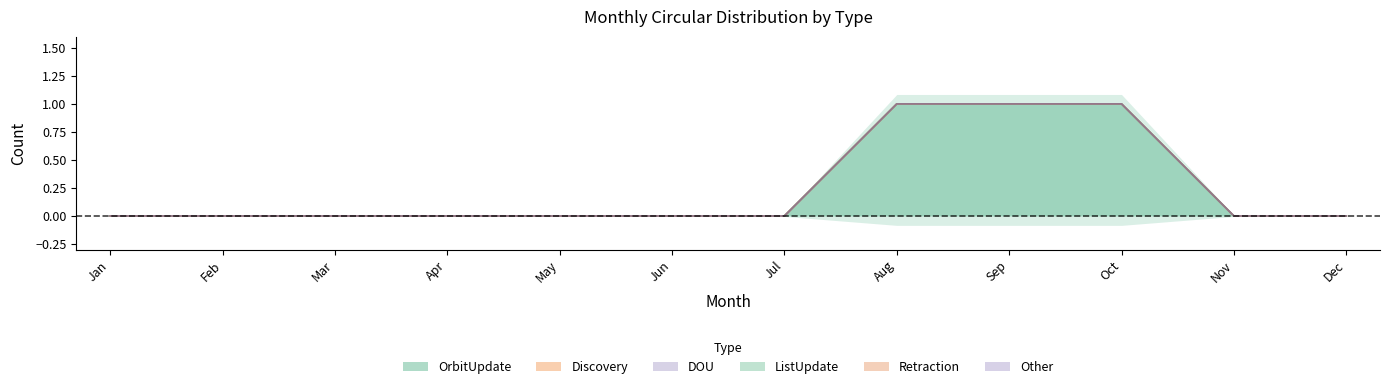

Reading left to right, transcribe all the data shown in this chart.

OrbitUpdate: Jan=0	Feb=0	Mar=0	Apr=0	May=0	Jun=0	Jul=0	Aug=1	Sep=1	Oct=1	Nov=0	Dec=0
Discovery: Jan=0	Feb=0	Mar=0	Apr=0	May=0	Jun=0	Jul=0	Aug=0	Sep=0	Oct=0	Nov=0	Dec=0
DOU: Jan=0	Feb=0	Mar=0	Apr=0	May=0	Jun=0	Jul=0	Aug=0	Sep=0	Oct=0	Nov=0	Dec=0
ListUpdate: Jan=0	Feb=0	Mar=0	Apr=0	May=0	Jun=0	Jul=0	Aug=0	Sep=0	Oct=0	Nov=0	Dec=0
Retraction: Jan=0	Feb=0	Mar=0	Apr=0	May=0	Jun=0	Jul=0	Aug=0	Sep=0	Oct=0	Nov=0	Dec=0
Other: Jan=0	Feb=0	Mar=0	Apr=0	May=0	Jun=0	Jul=0	Aug=0	Sep=0	Oct=0	Nov=0	Dec=0